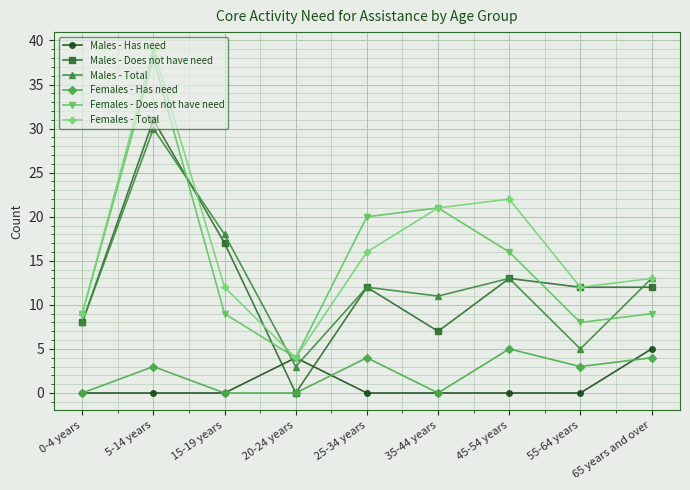

True or false: Females - Has need and Females - Does not have need cross at least once.

False